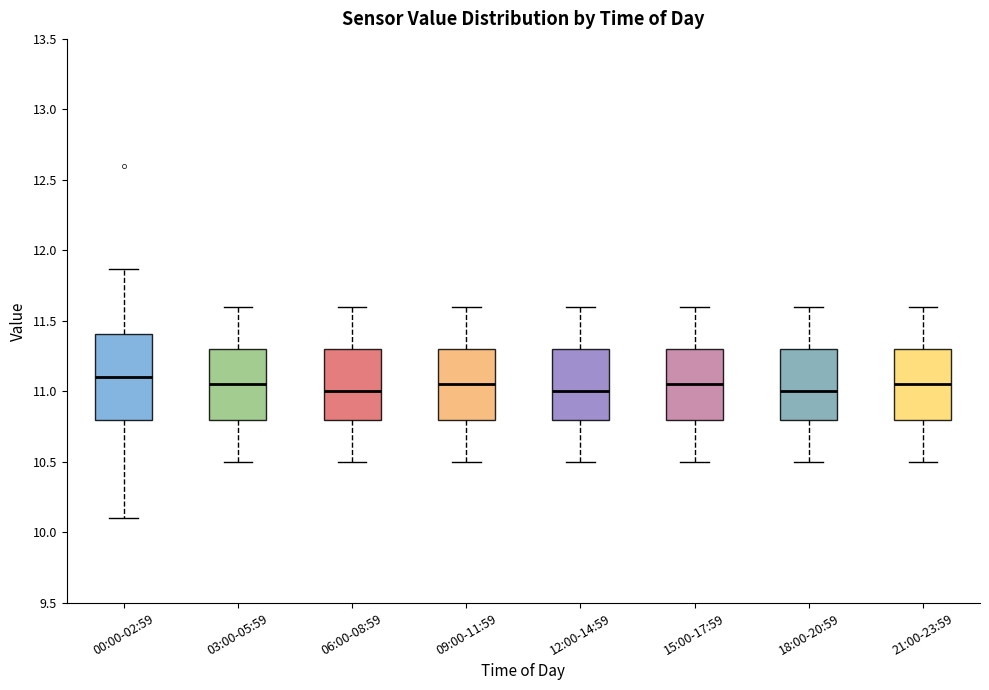

Where does the median line of the box for 18:00-20:59 sit on the y-axis? The values are not printed on the chart, so give them approximately, as read against the axis.

11.00